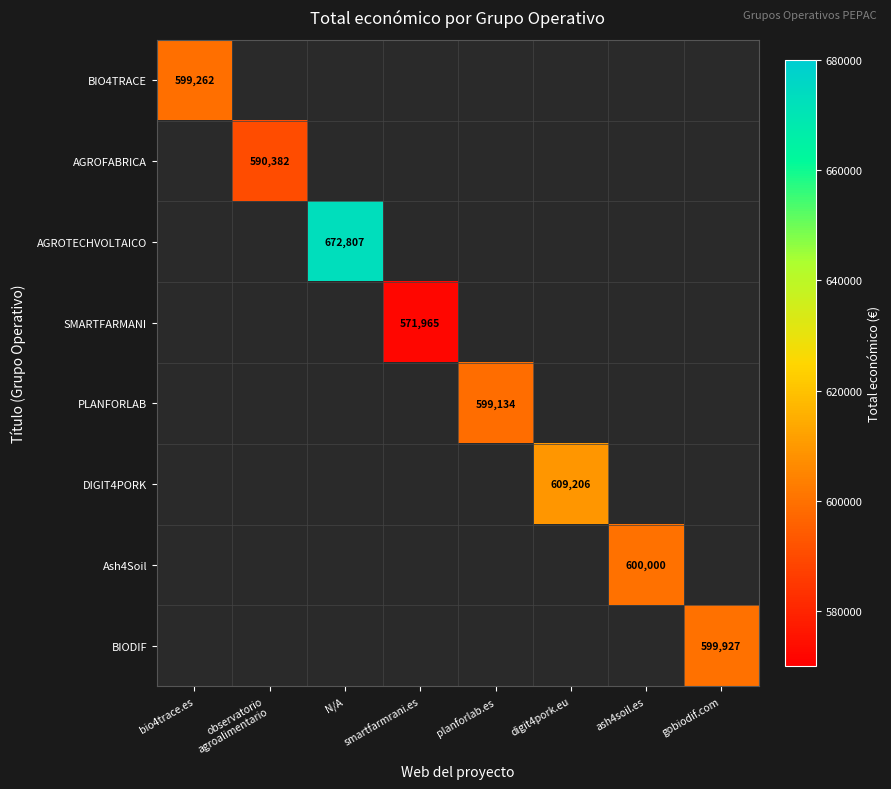

Is it true that PLANFORLAB equals 599134 at planforlab.es?

True